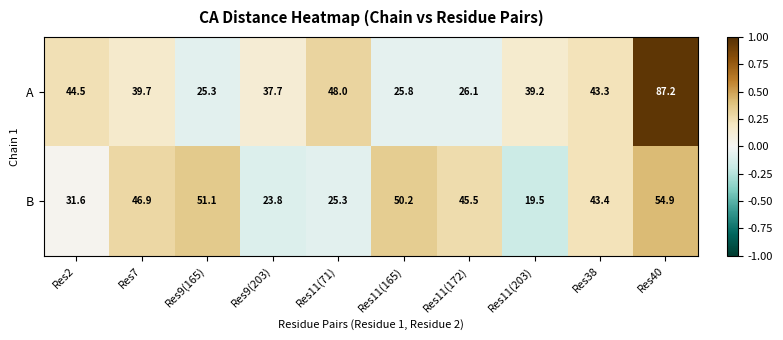

At Res11(172), list the series in order from smallest to largest.

A, B